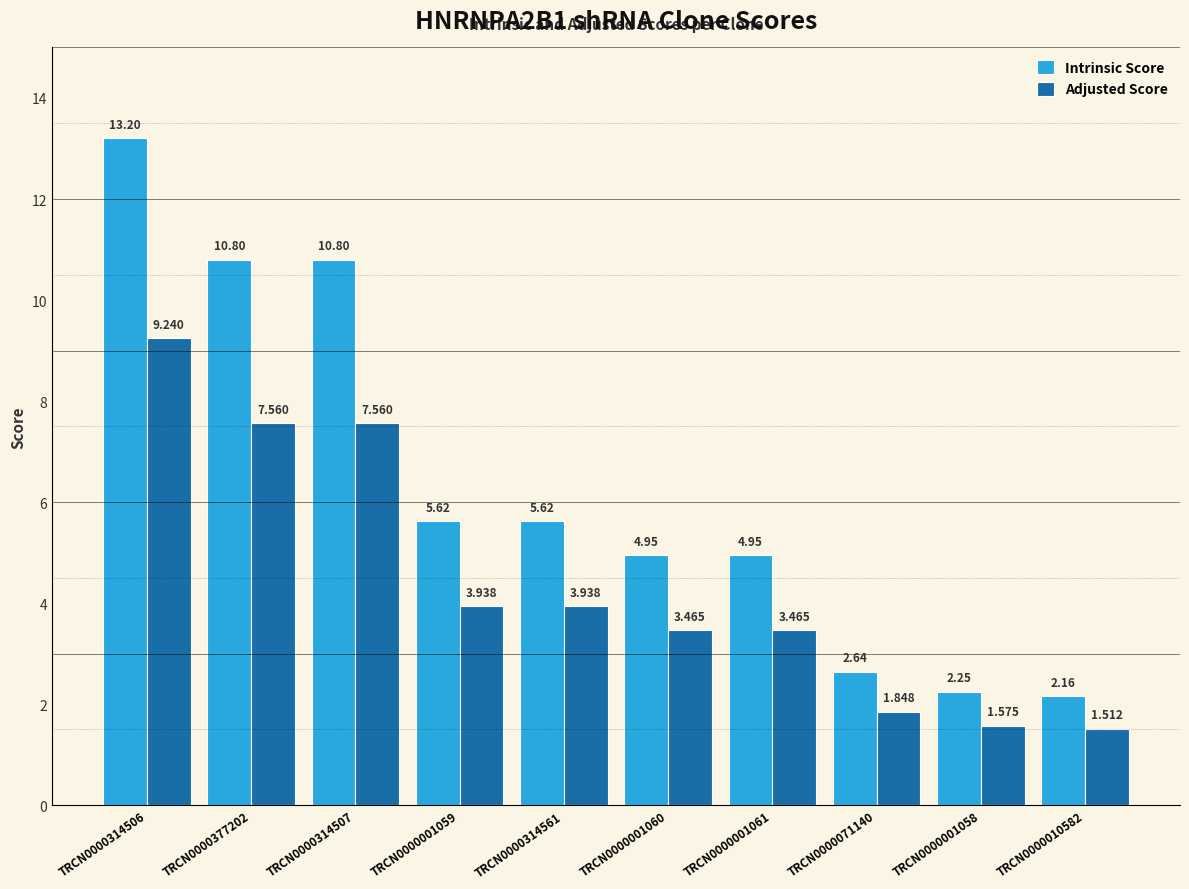

What are all the series names shown in the legend?

Intrinsic Score, Adjusted Score